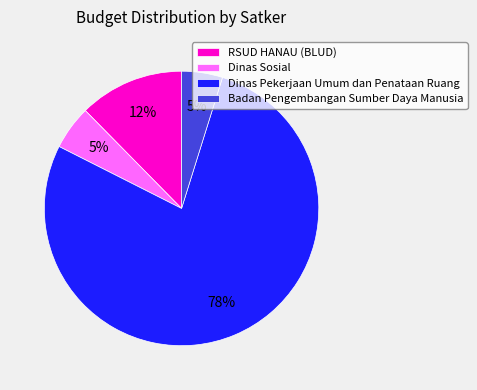

Which category has the biggest portion of the pie?

Dinas Pekerjaan Umum dan Penataan Ruang